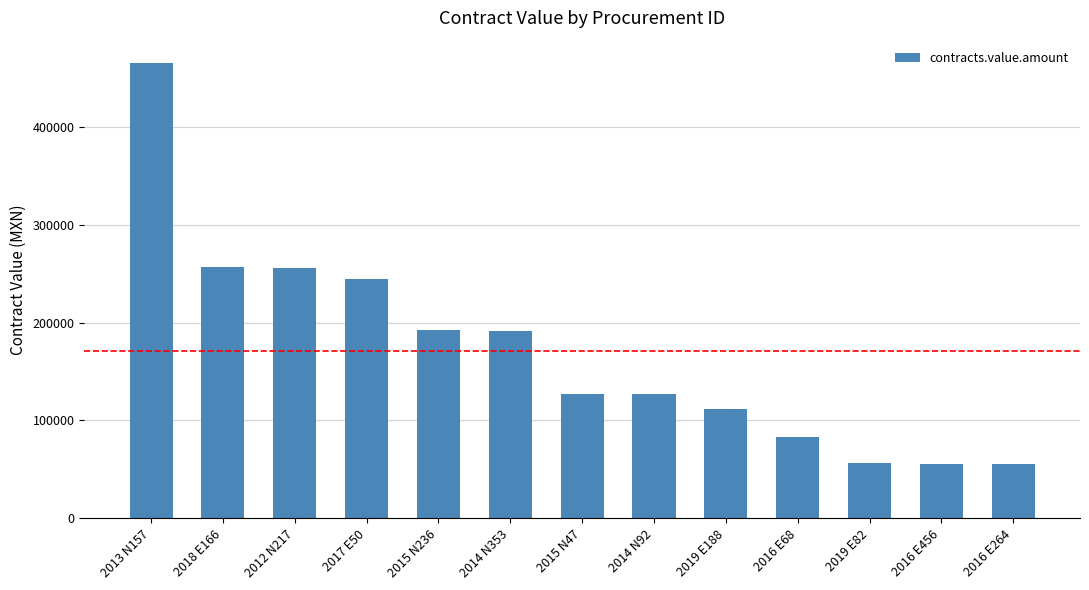

What is the minimum value shown in the chart?

55172.4